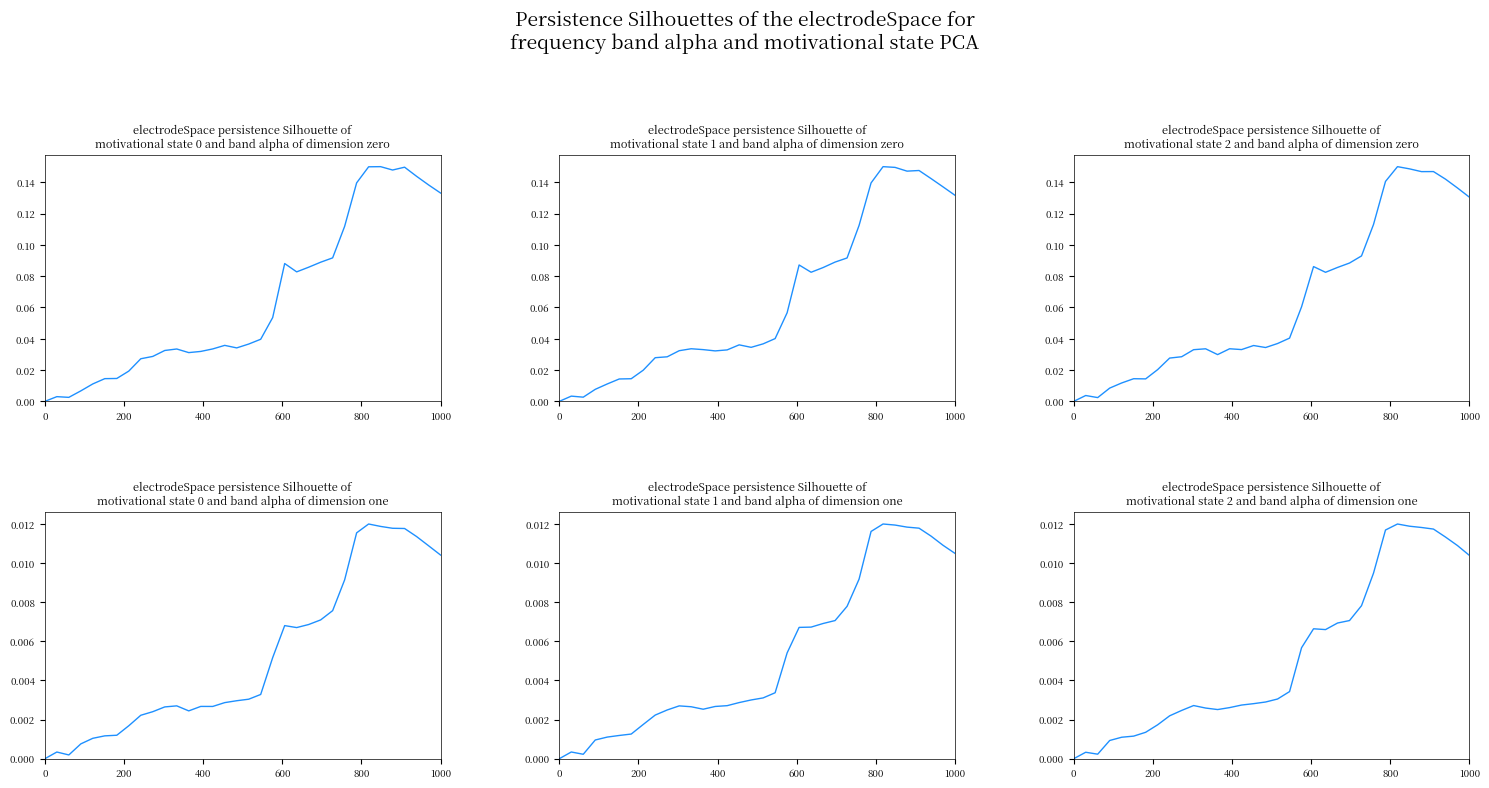

In J, how many points are higher than both neighbors (excluding endpoints)?

8